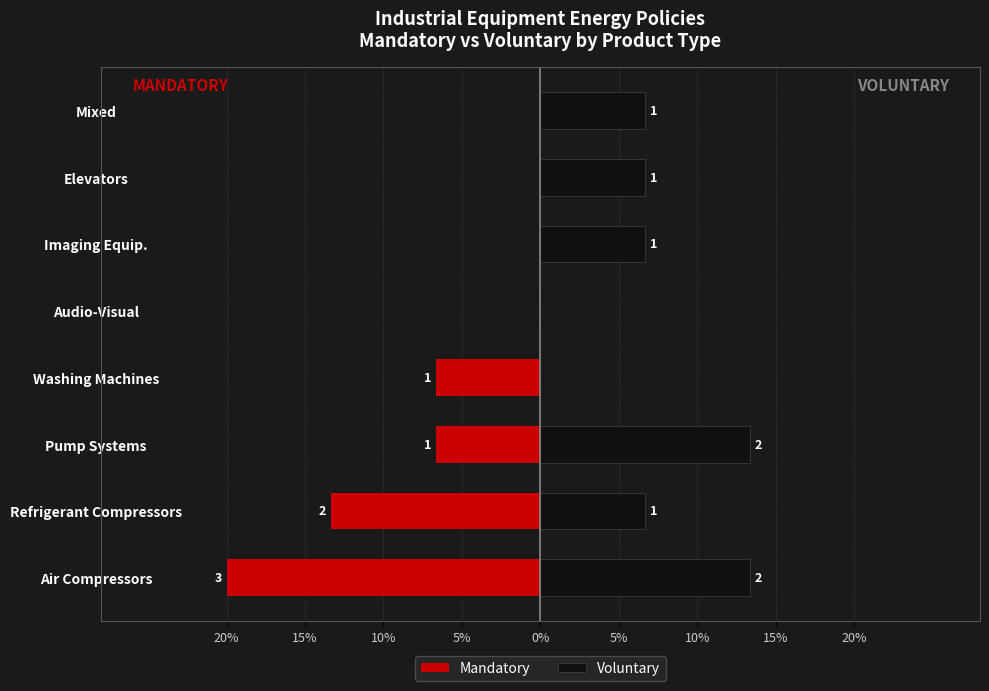

Is it true that Mandatory equals 13.2 at Elevators?

False